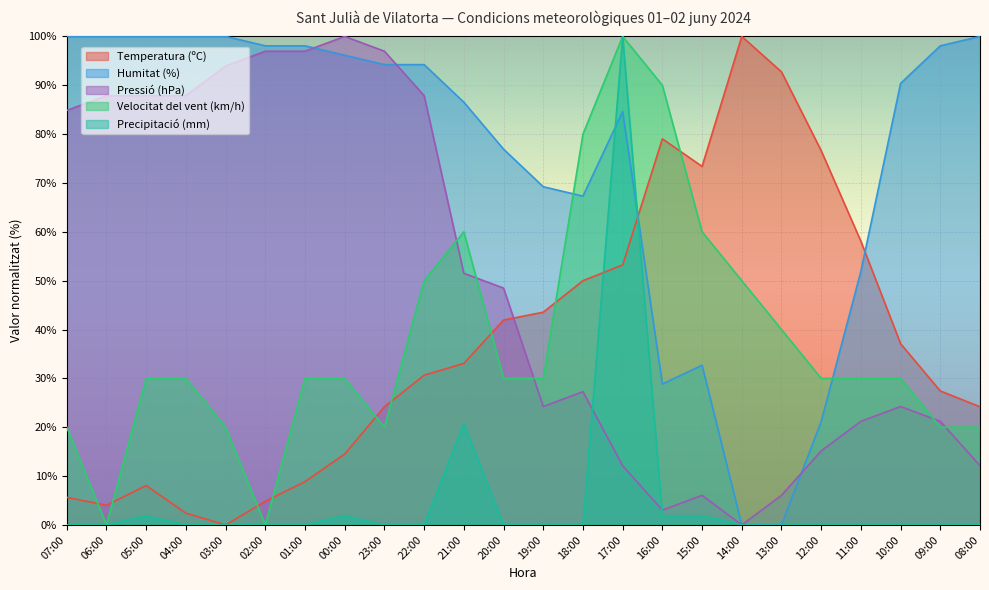

Rank the series by their maximum value, from lowest to highest.

Temperatura (ºC), Humitat (%), Pressió (hPa), Velocitat del vent (km/h), Precipitació (mm)